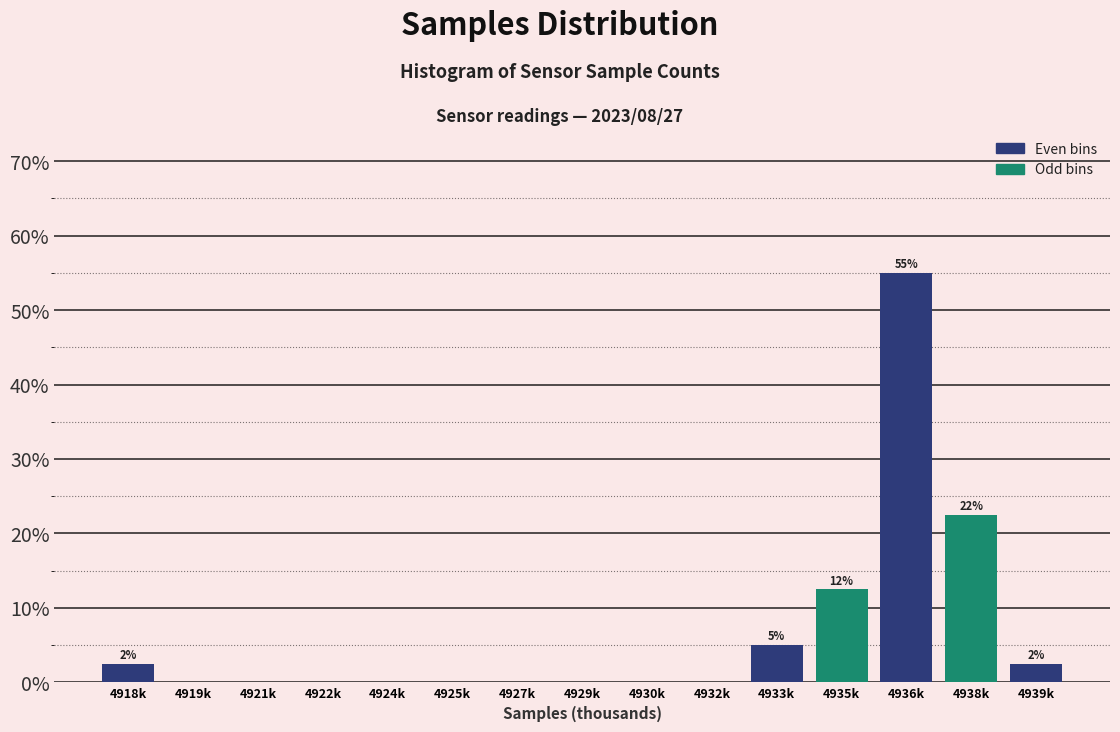

Reading right to left, what are all the values shown in this chart?

4939k=2.5	4938k=22.5	4936k=55.0	4935k=12.5	4933k=5.0	4932k=0.0	4930k=0.0	4929k=0.0	4927k=0.0	4925k=0.0	4924k=0.0	4922k=0.0	4921k=0.0	4919k=0.0	4918k=2.5